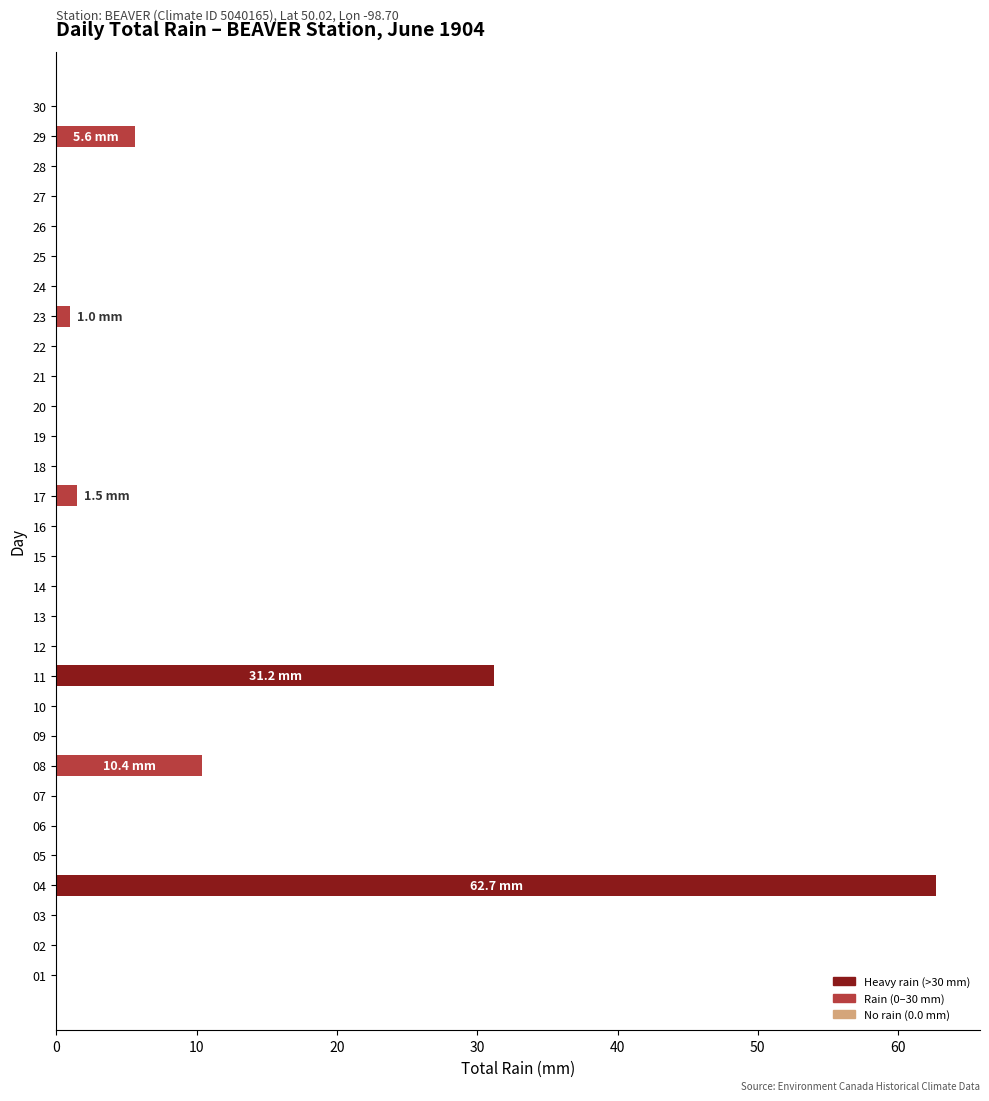

The chart shows a value of 0.0 at 21. True or false?

True